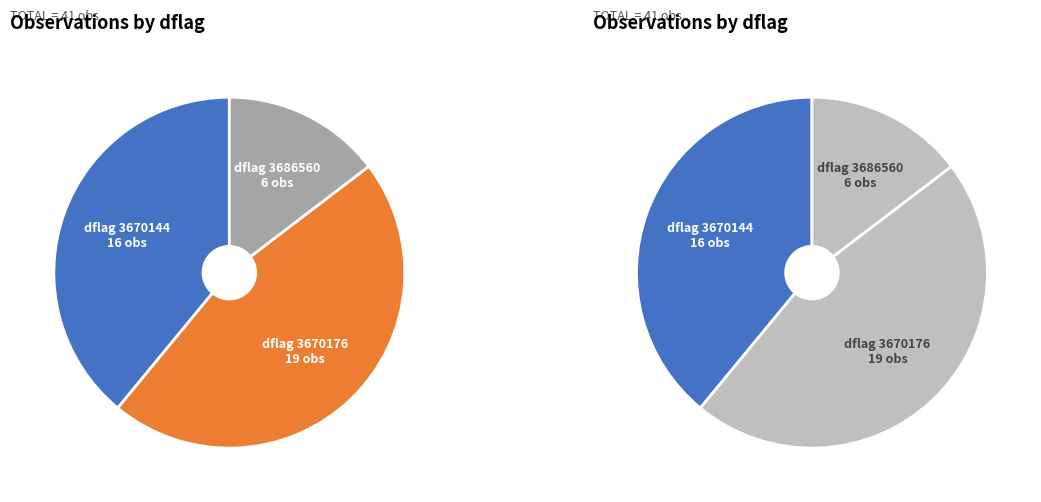

Count the number of slices in the pie.

3